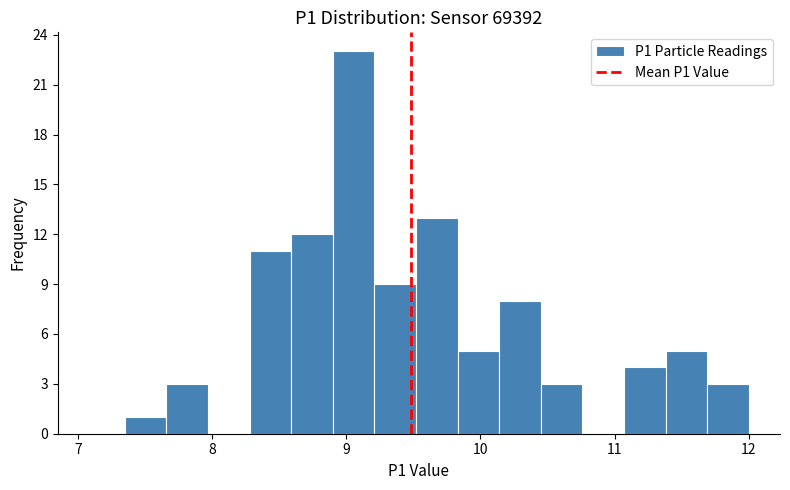

Around what value on the x-axis is the tallest bar? Give the approximate position of its centre, as read against the axis.

9.1